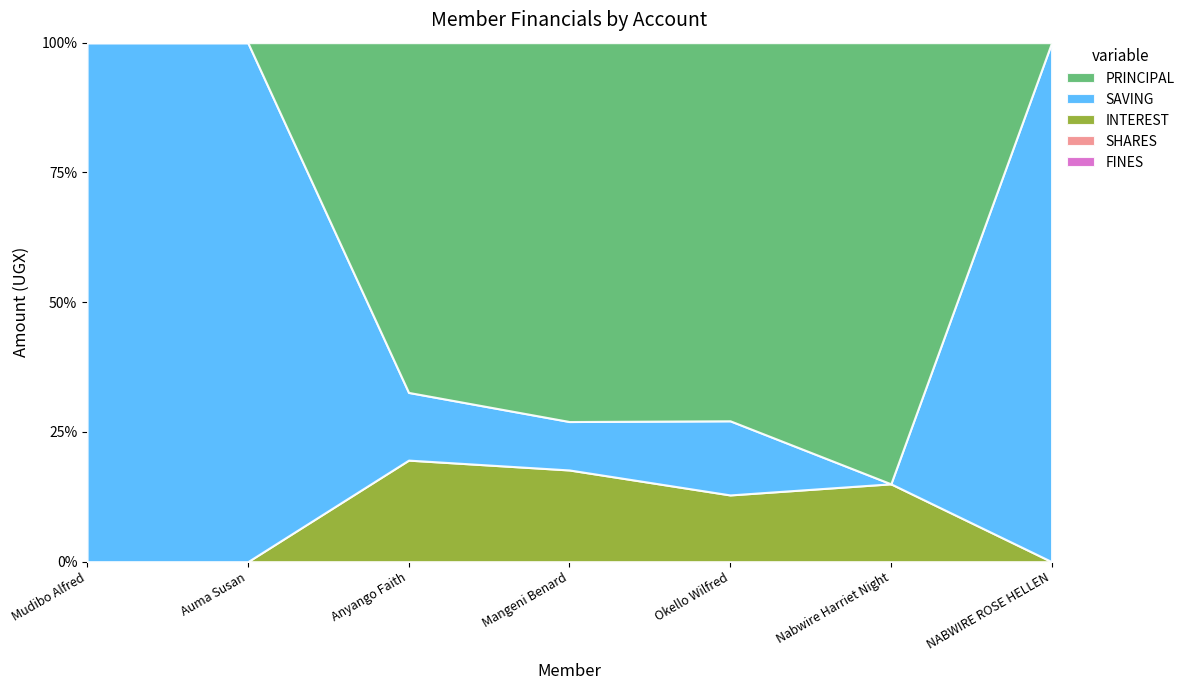

Rank the categories by SHARES value from highest to lowest.

Mudibo Alfred, Auma Susan, Anyango Faith, Mangeni Benard, Okello Wilfred, Nabwire Harriet Night, NABWIRE ROSE HELLEN